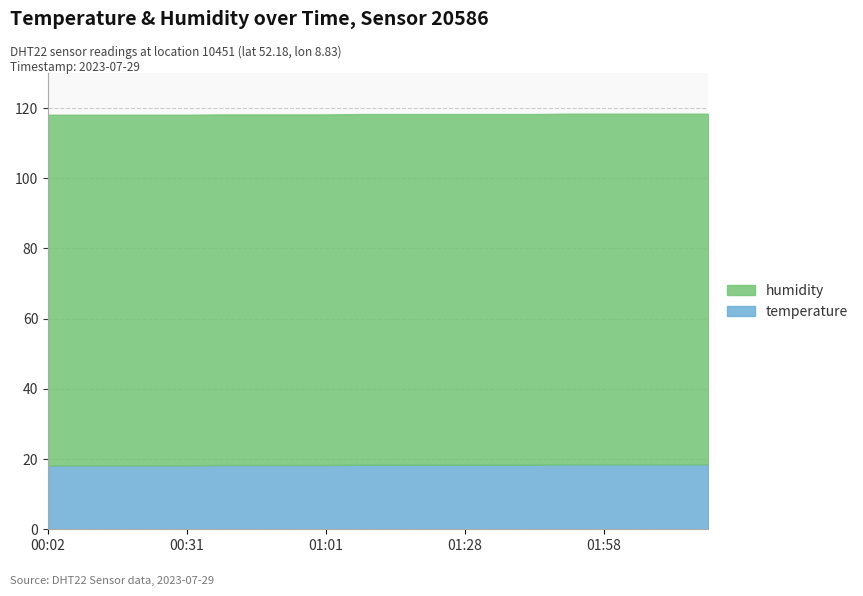

True or false: temperature has more than 1 points higher than both neighbors.

False